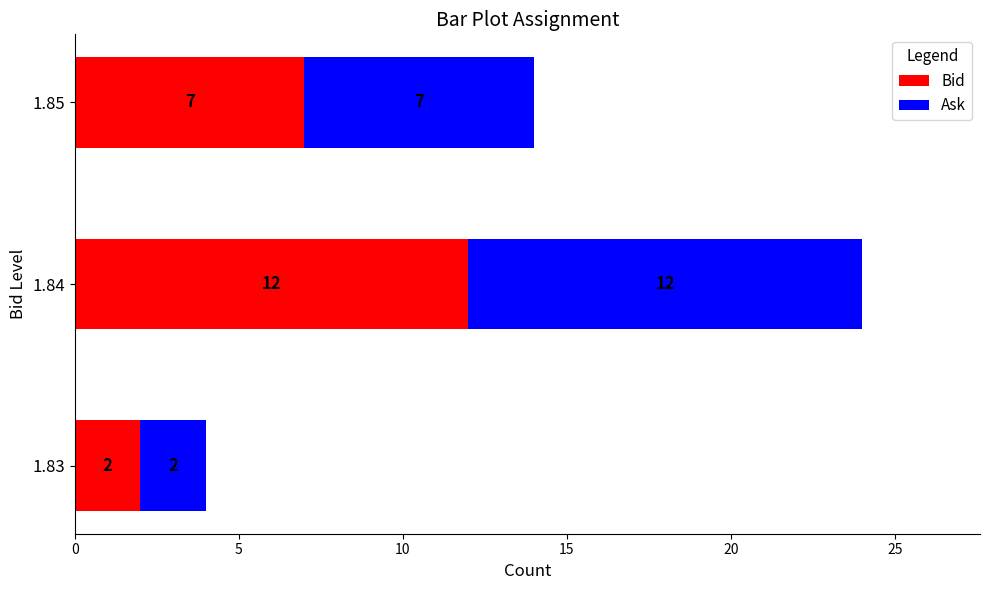

Read the Bid value at 1.85, to the nearest 10.

10